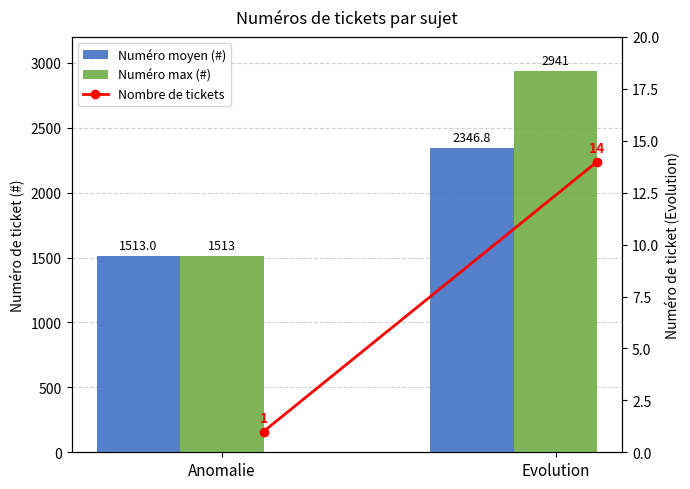

Reading left to right, what are all the values shown in this chart?

Numéro moyen (#): 1513.0	2346.8
Numéro max (#): 1513.0	2941.0
Nombre de tickets: 1.0	14.0